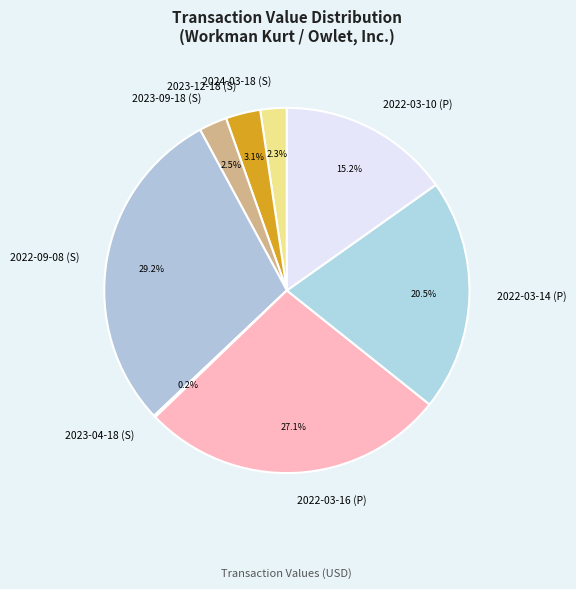

Which category has the biggest portion of the pie?

2022-09-08 (S)